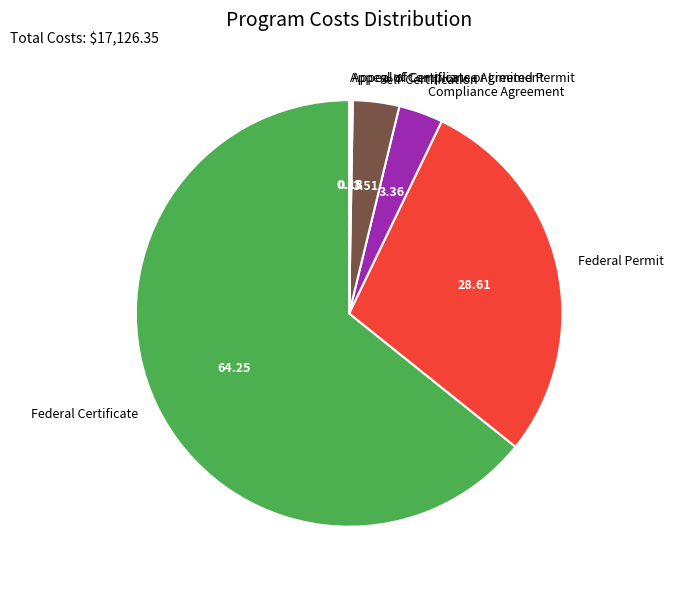

Is the sum of Federal Certificate and Federal Permit greater than half?

Yes